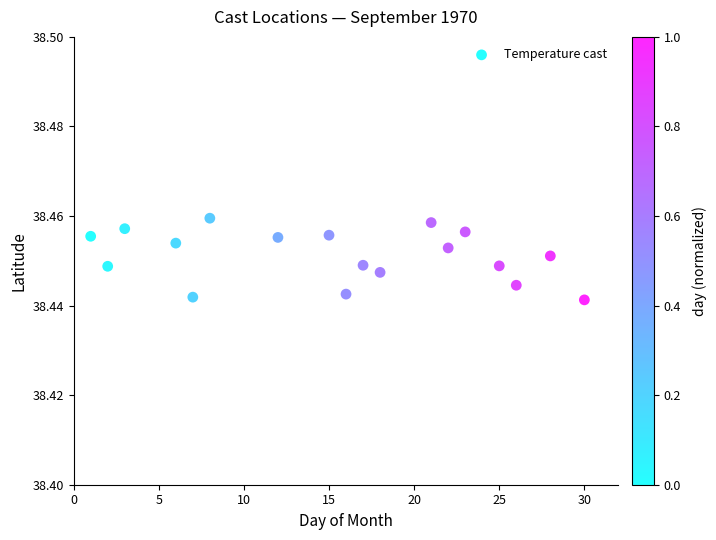

What is the range of X values (max minus min)?

29.0